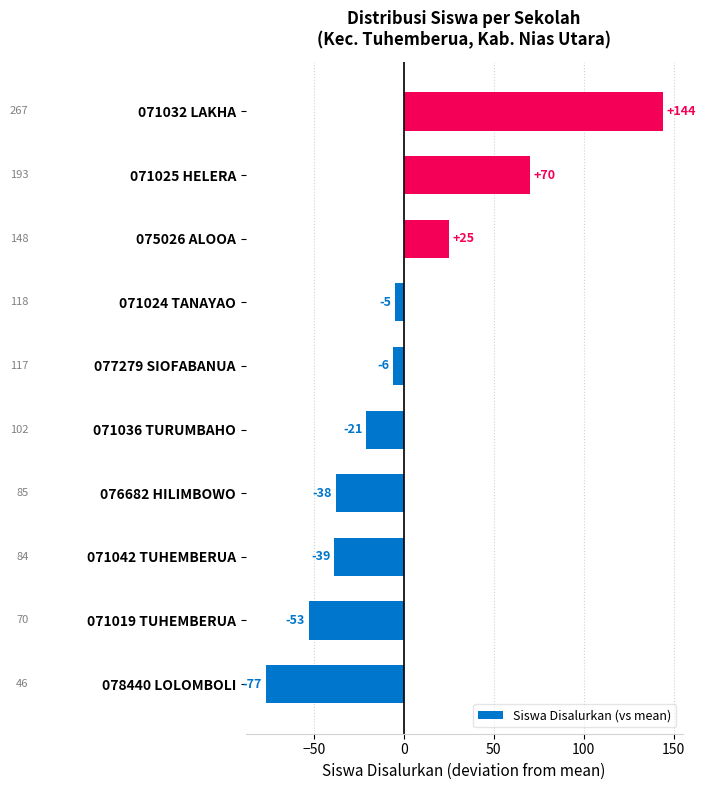

Is it true that the value at 078440 LOLOMBOLI is -129?

False